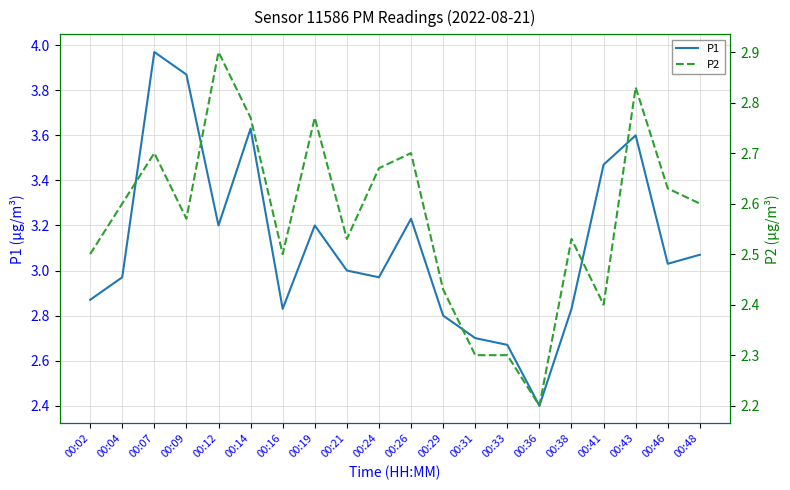

What are all the series names shown in the legend?

P1, P2